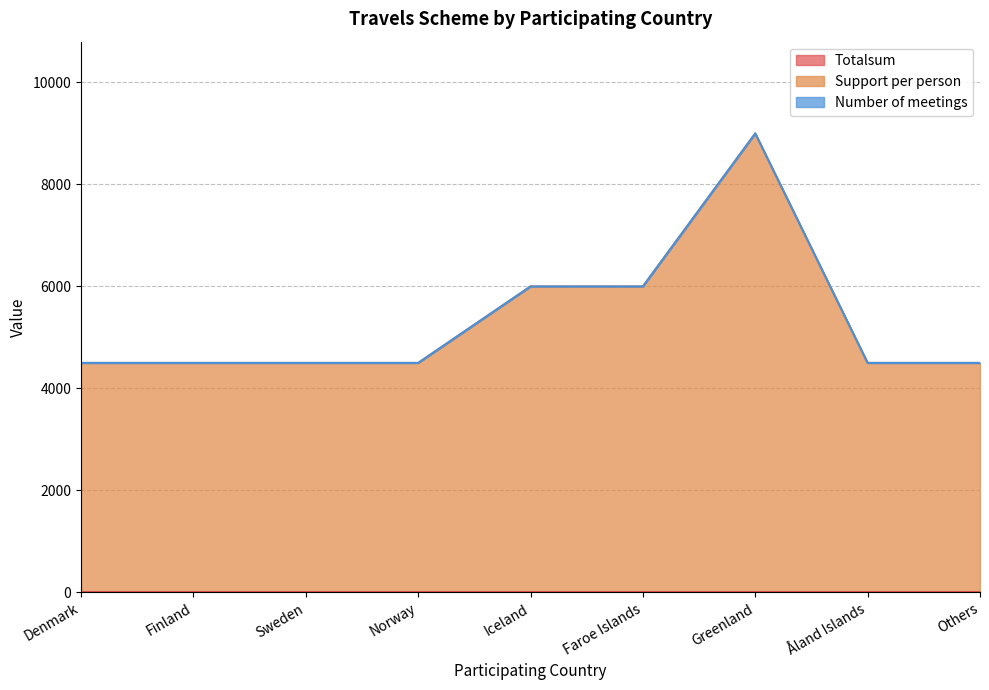

Rank the series by their maximum value, from lowest to highest.

Totalsum, Number of meetings, Support per person